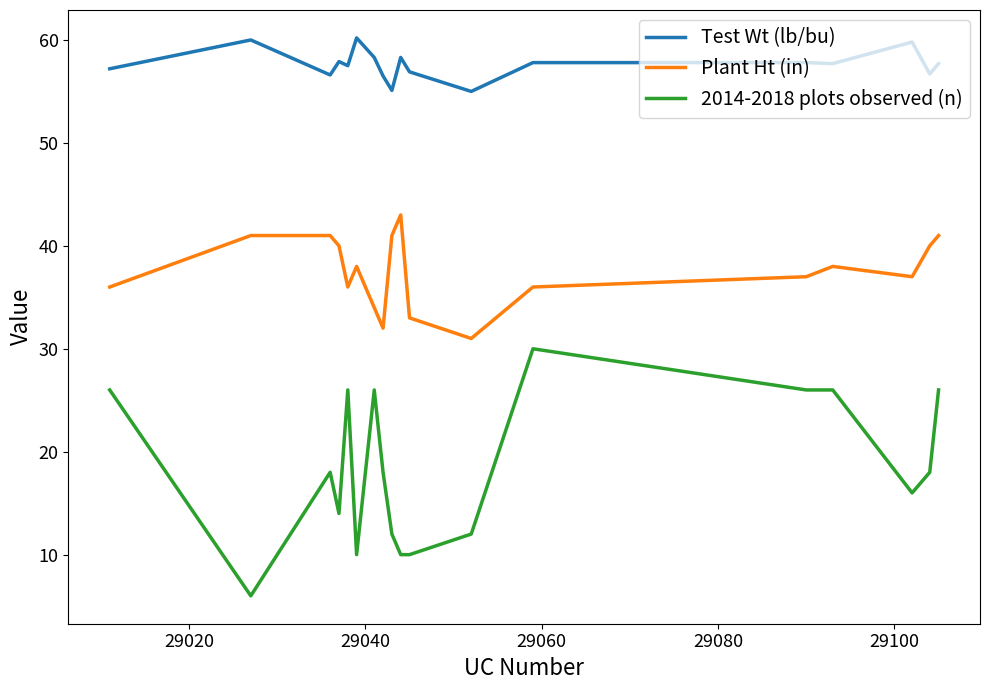

What is the maximum value shown in the chart?

60.2